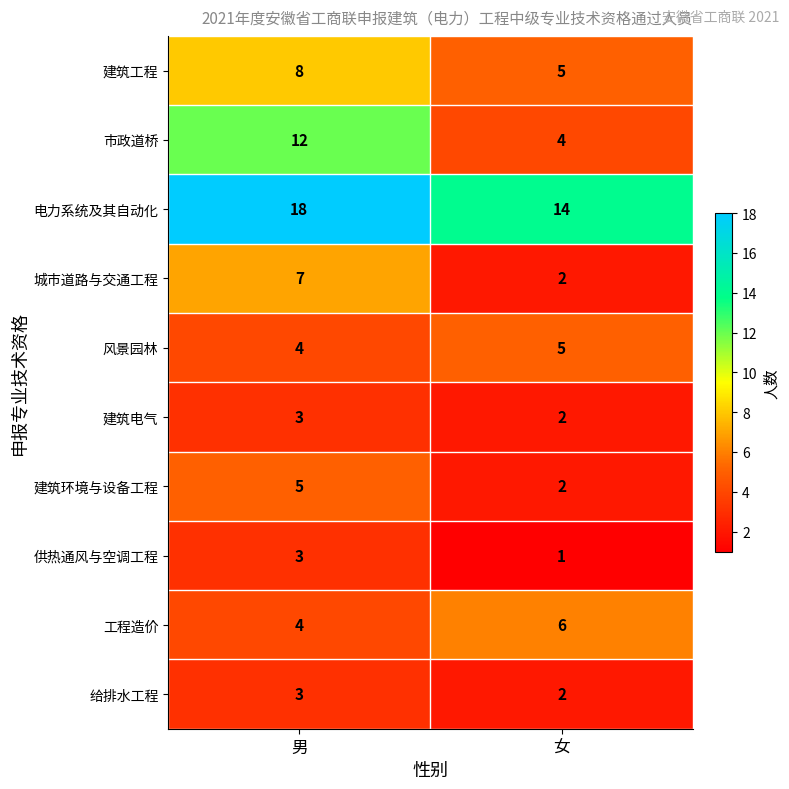

Rank the categories by 市政道桥 value from lowest to highest.

女, 男